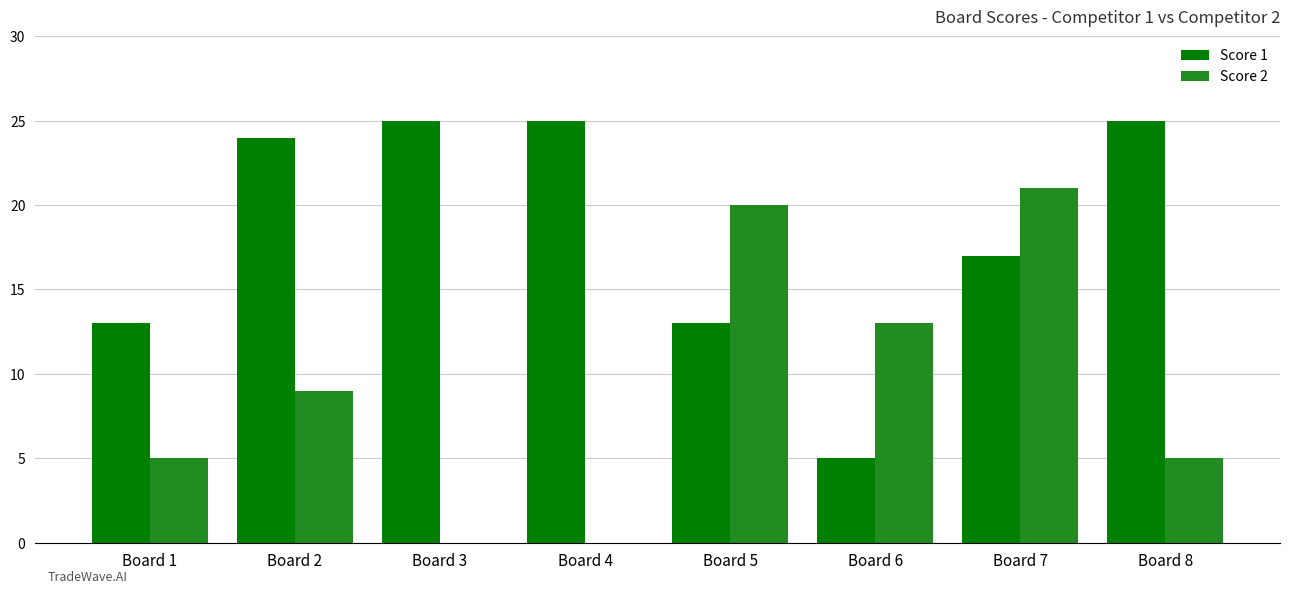

What are all the series names shown in the legend?

Score 1, Score 2